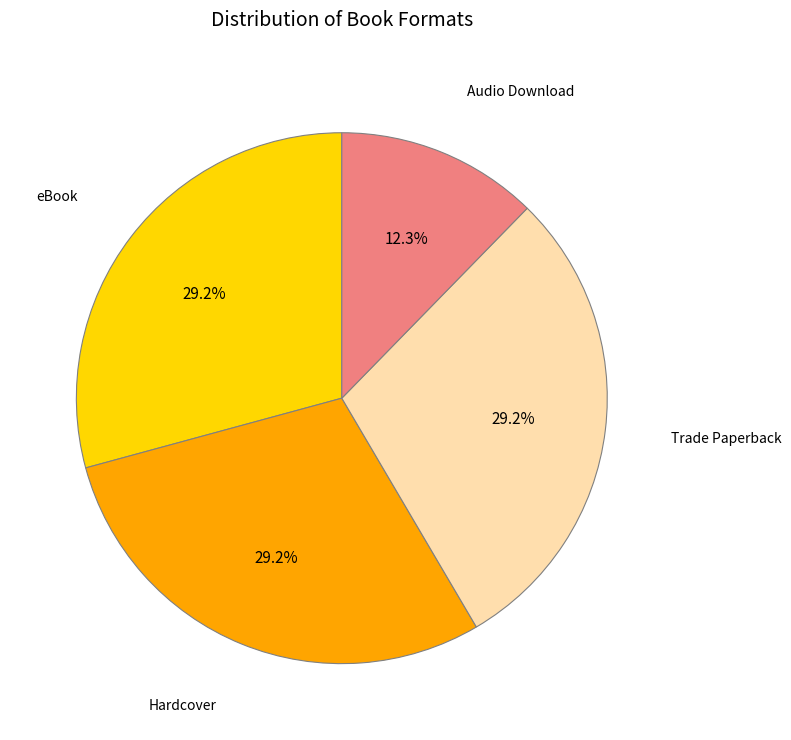

Is there a majority slice in this chart?

No